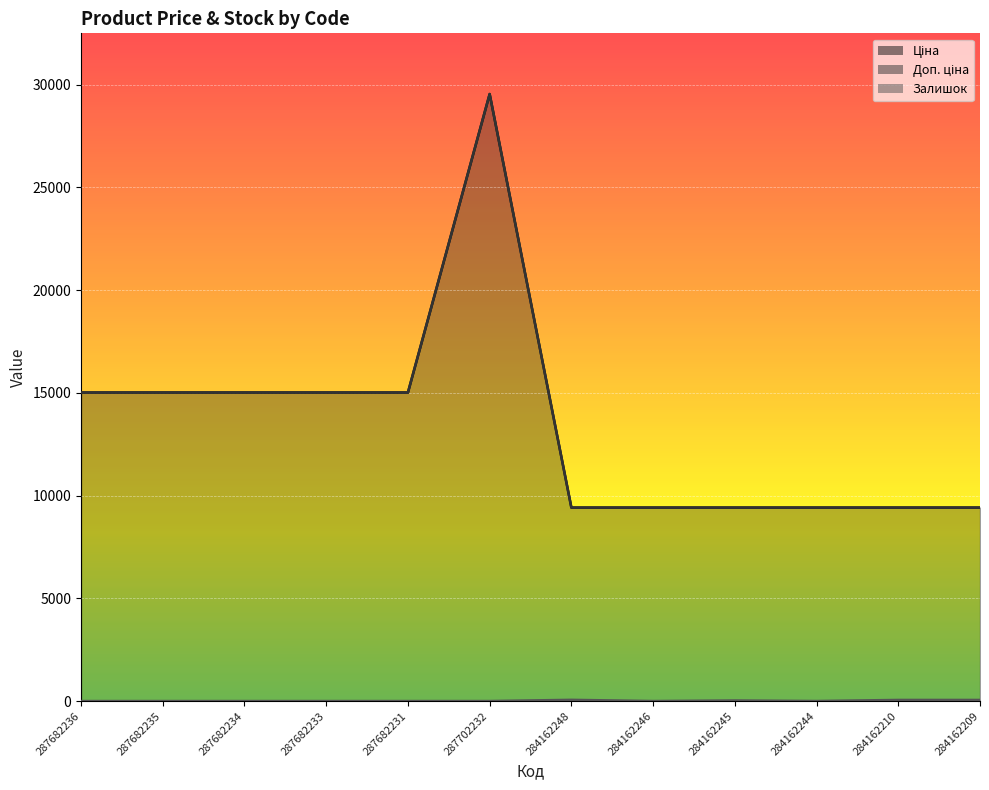

Reading right to left, what are all the values shown in this chart?

Ціна: 284162209=9416.9	284162210=9416.9	284162244=9416.9	284162245=9416.9	284162246=9416.9	284162248=9416.9	287702232=29548.9	287682231=15019.2	287682233=15019.2	287682234=15019.2	287682235=15019.2	287682236=15019.2
Доп. ціна: 284162209=9416.9	284162210=9416.9	284162244=9416.9	284162245=9416.9	284162246=9416.9	284162248=9416.9	287702232=29548.9	287682231=15019.2	287682233=15019.2	287682234=15019.2	287682235=15019.2	287682236=15019.2
Залишок: 284162209=54.0	284162210=54.0	284162244=1.0	284162245=27.0	284162246=0.0	284162248=59.0	287702232=0.0	287682231=0.0	287682233=0.0	287682234=0.0	287682235=0.0	287682236=0.0